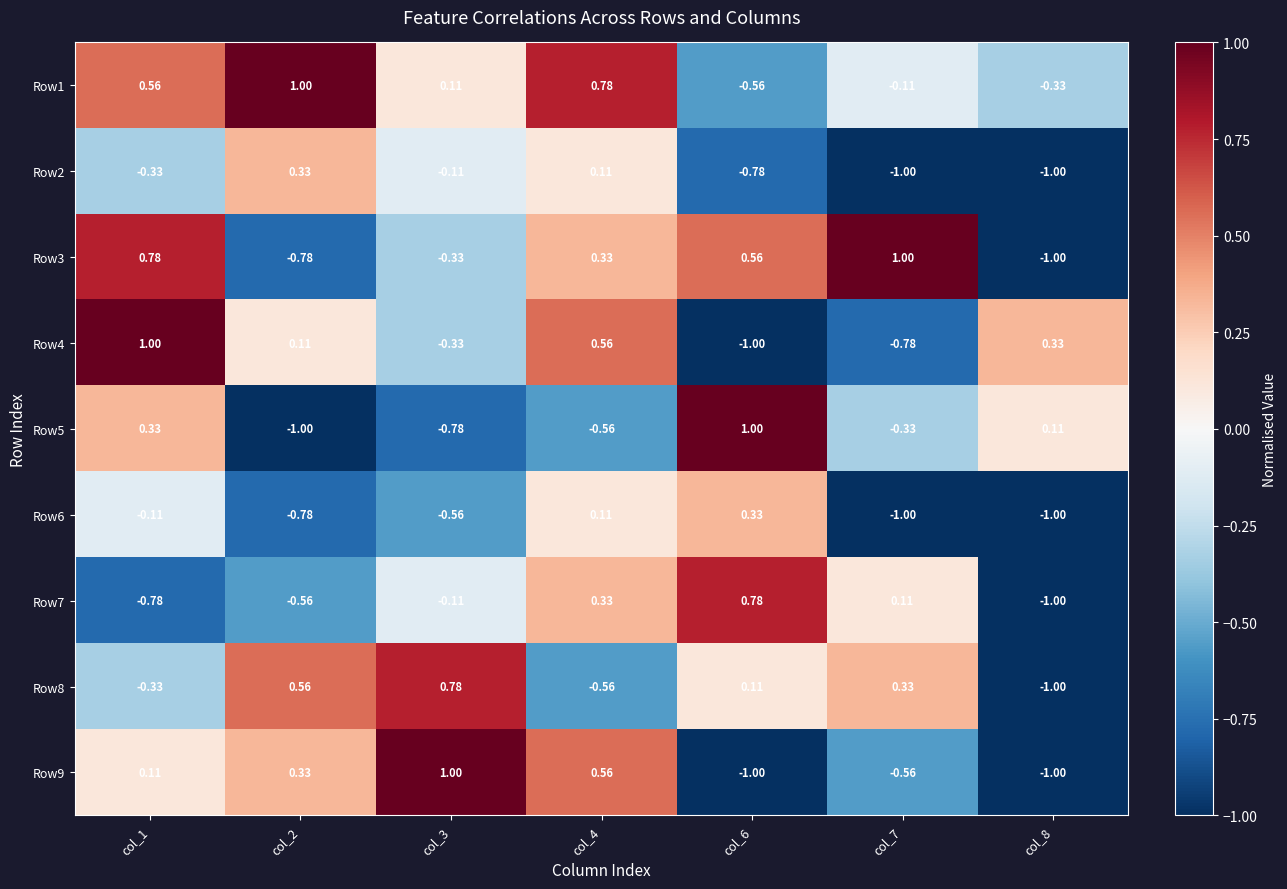

What is the smallest value displayed?

-1.0